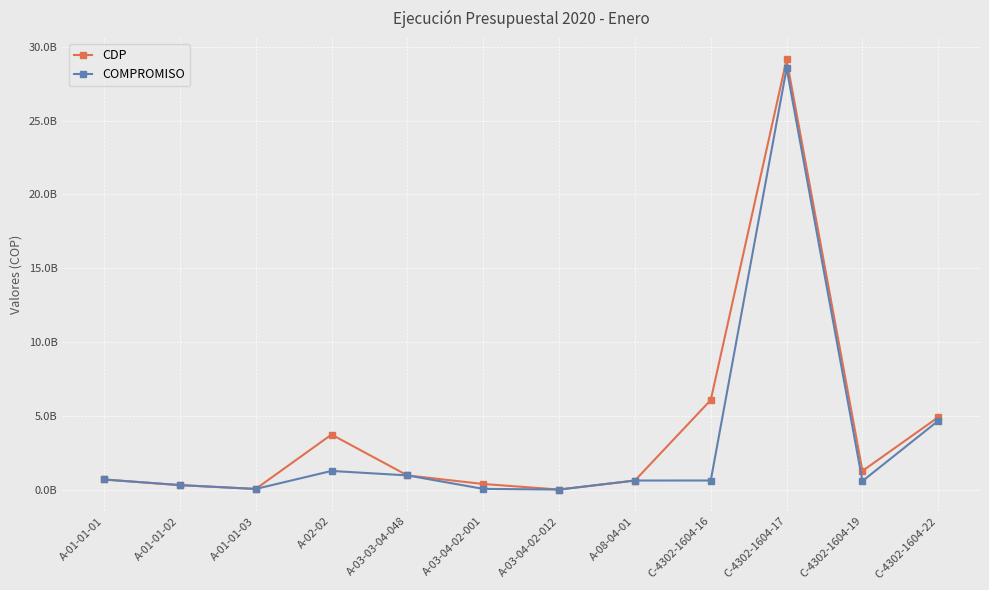

Does the chart display data point markers on the line(s)?

Yes